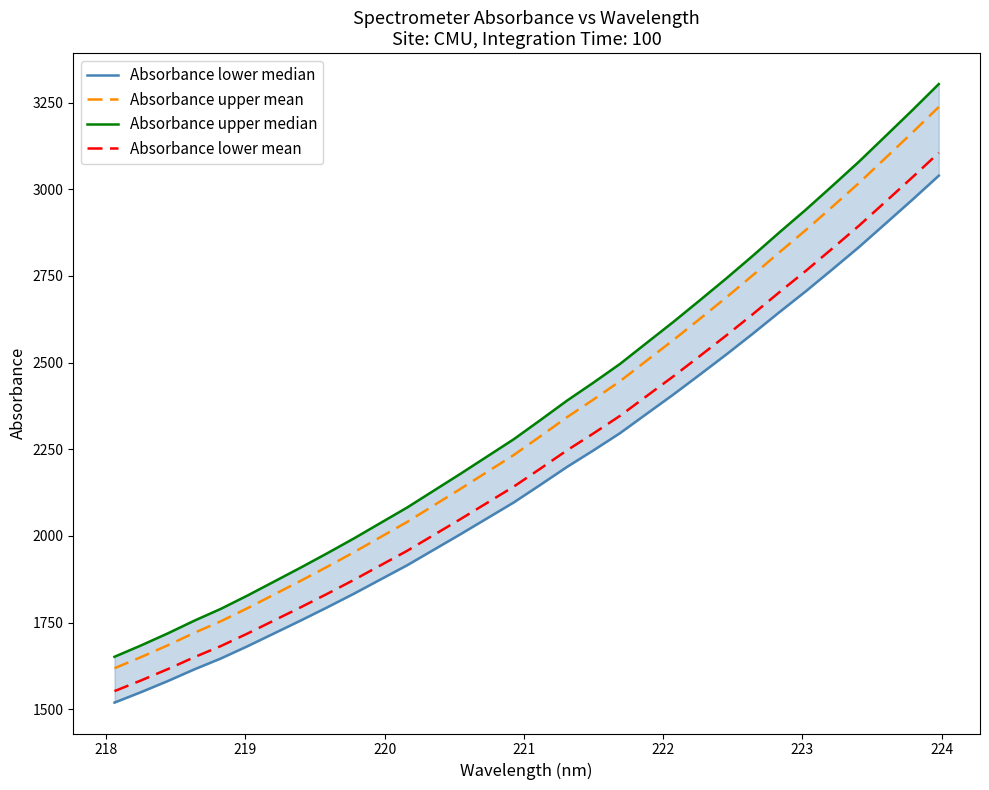

True or false: Absorbance lower median and Absorbance upper median cross at least once.

False